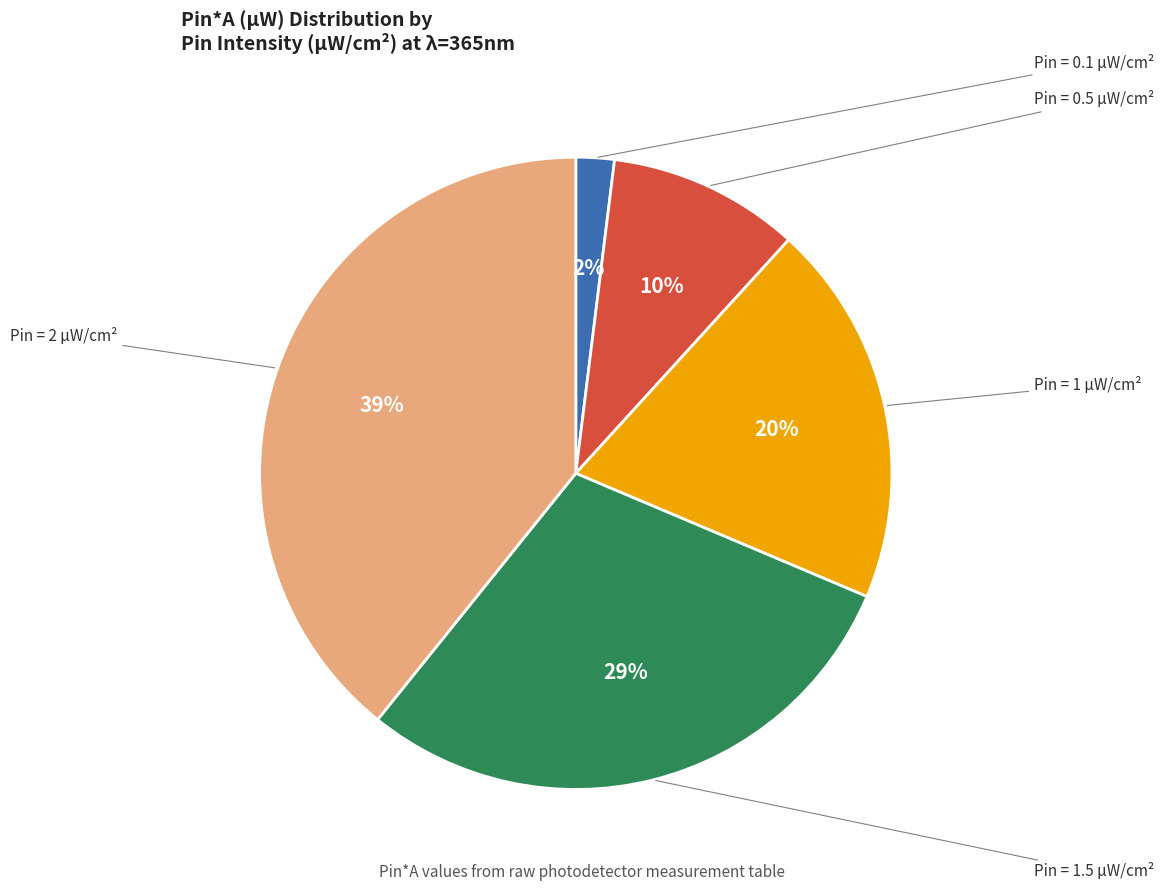

To the nearest percent, what is the difference between the largest and smallest slice percentages?

37%